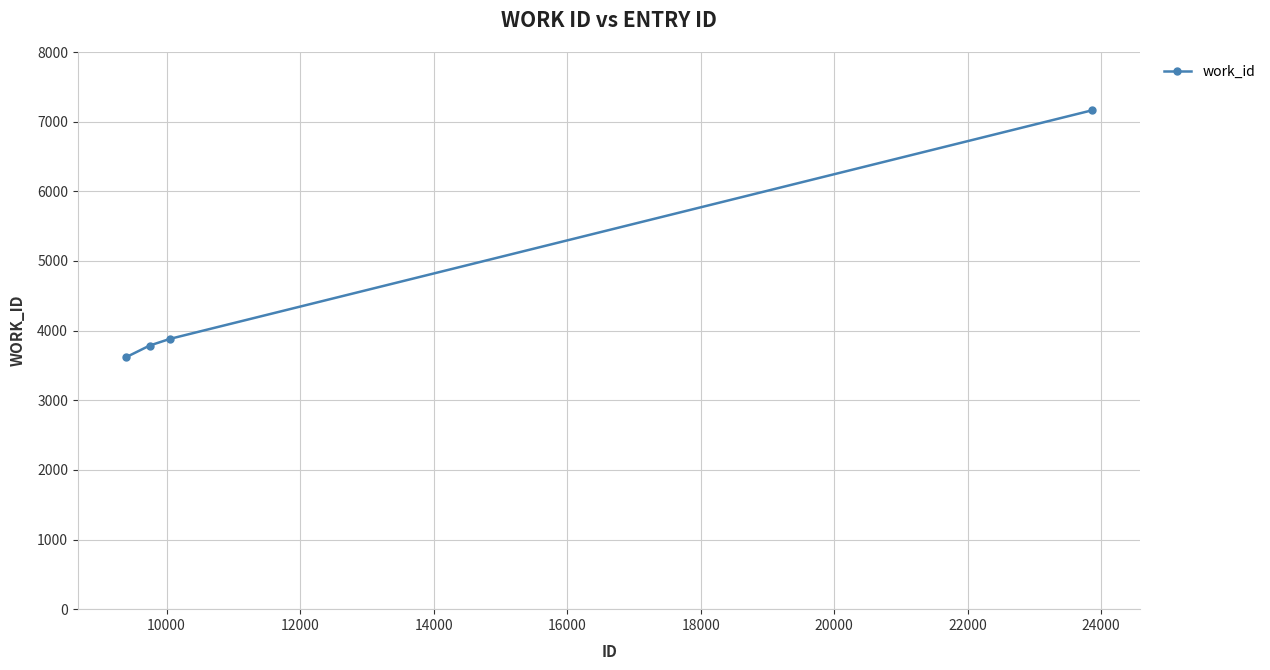

True or false: the data has more than 1 interior local peaks.

False